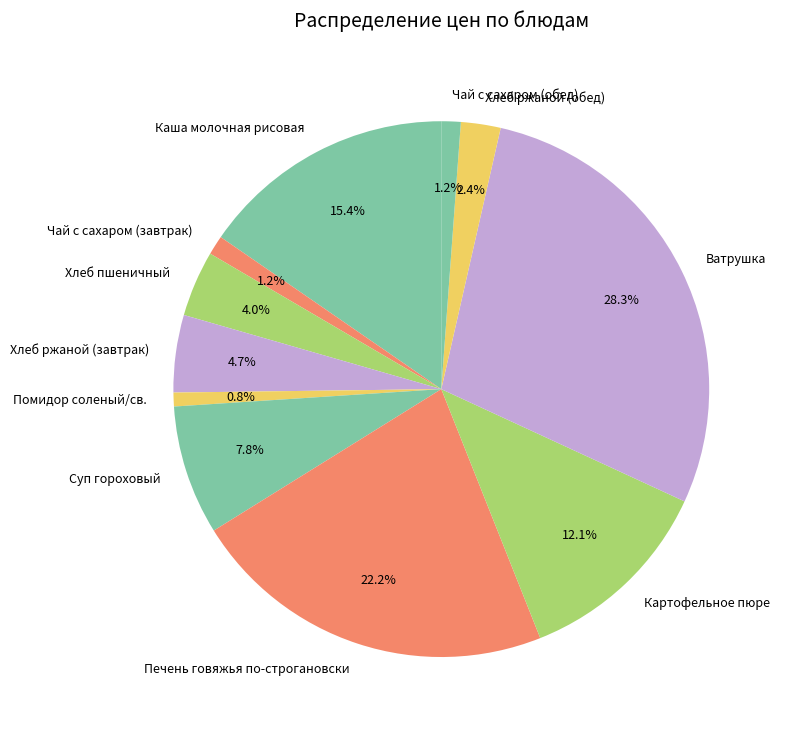

What is the total percentage of Суп гороховый and Хлеб ржаной (завтрак)?

12.5%